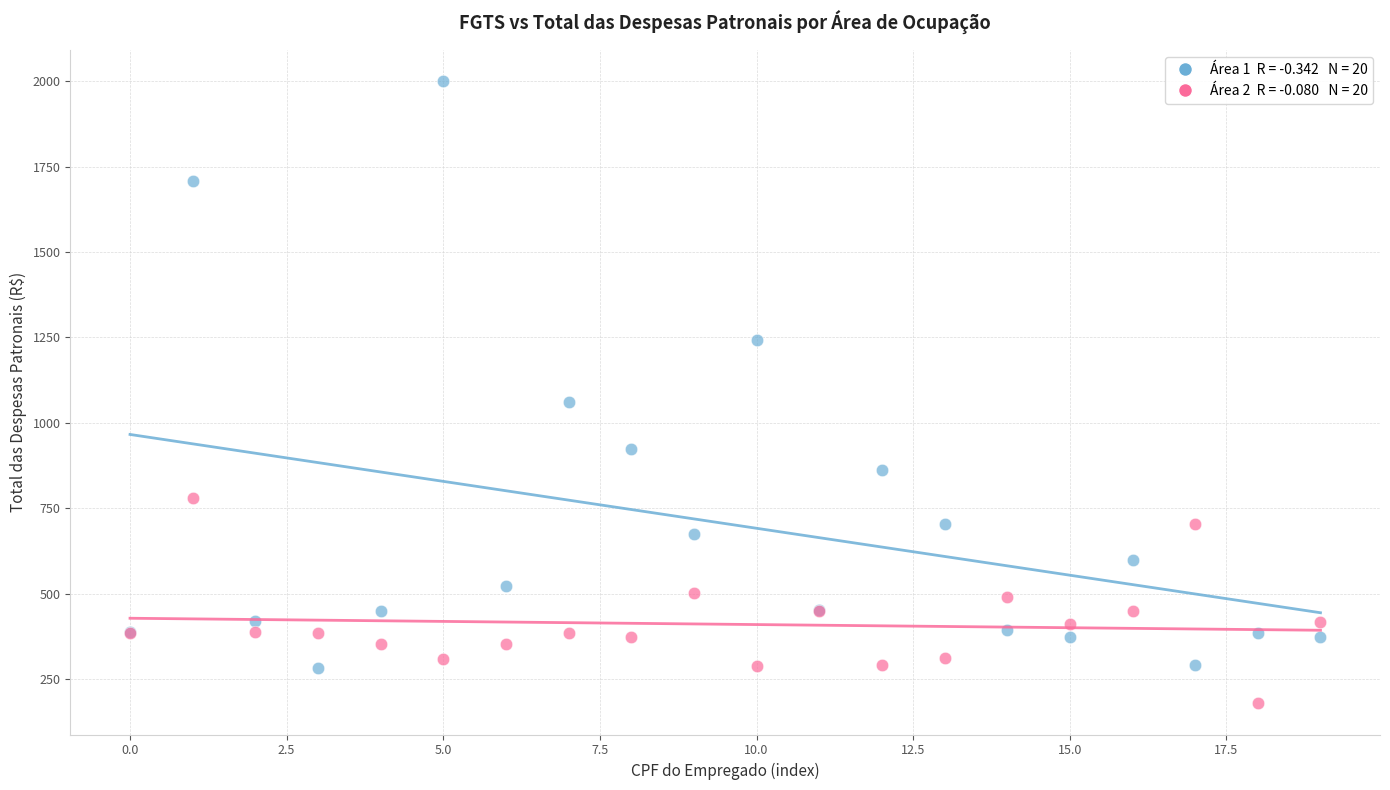

Across all series, what Y value is closest to 1089?

1059.9